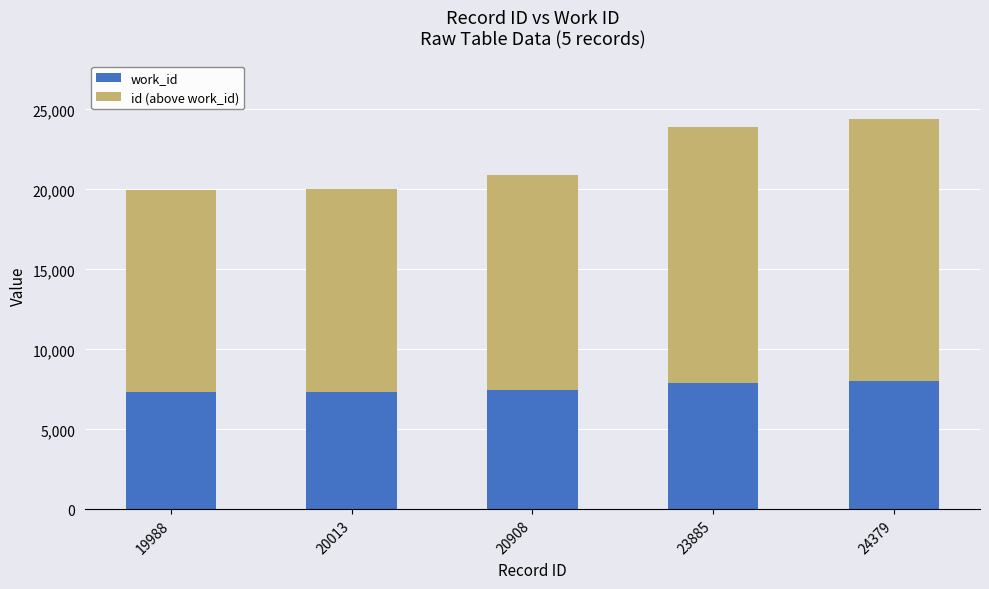

Is it true that work_id equals 11030 at 19988?

False